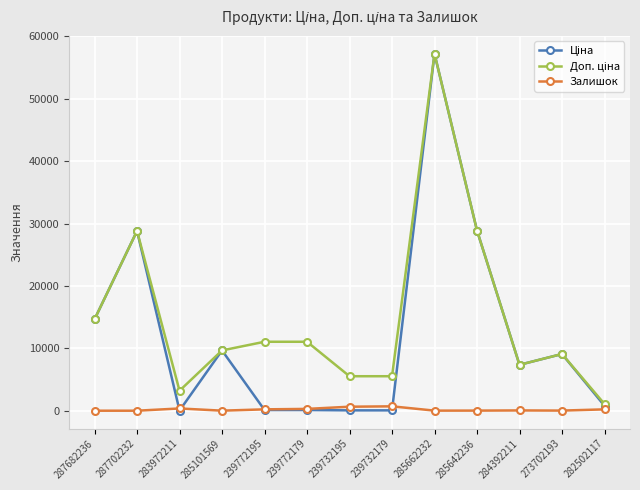

Is it true that Залишок equals 640.0 at 239732195?

True